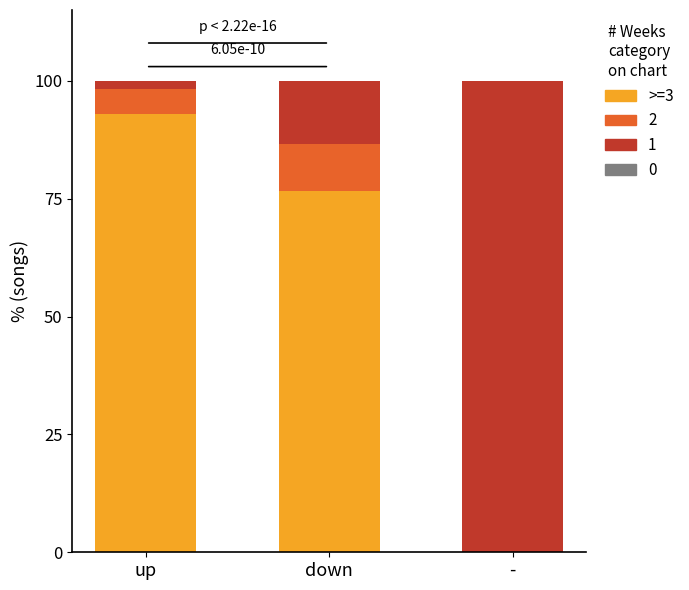

Reading left to right, what are the values for >=3?

up=93.0	down=76.7	-=0.0